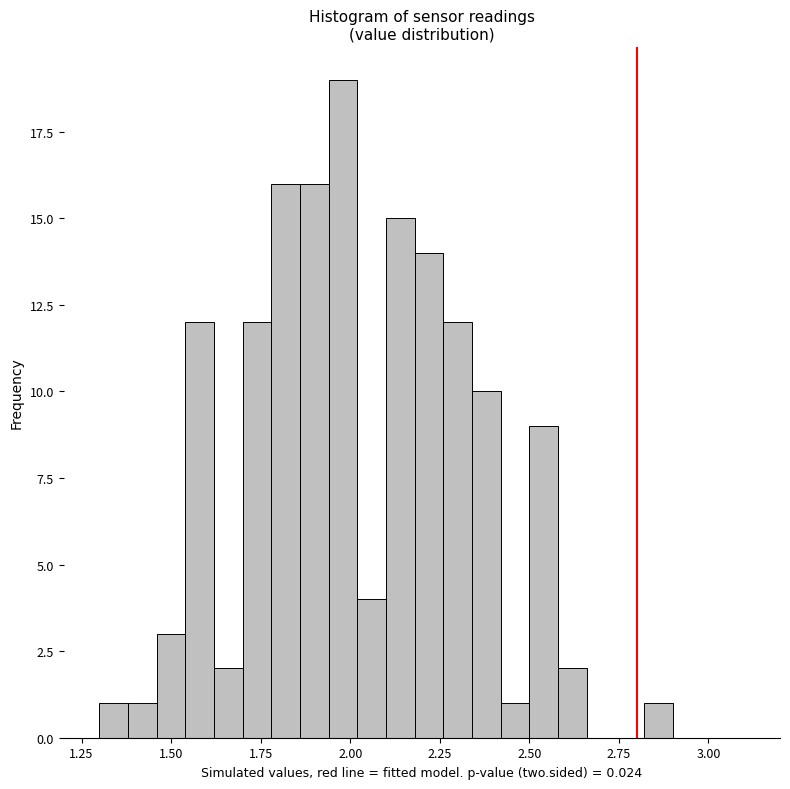

Around what value on the x-axis is the tallest bar? Give the approximate position of its centre, as read against the axis.

2.00